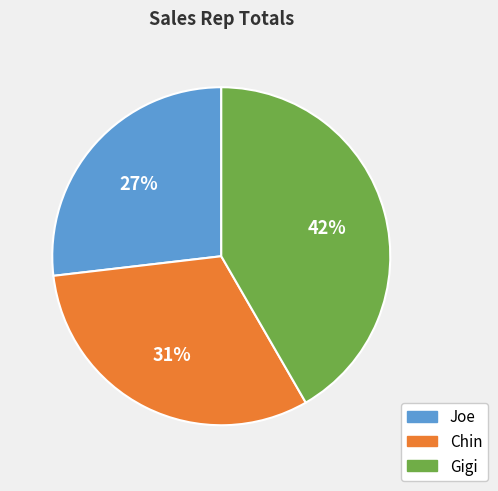

To the nearest percent, what is the combined percentage of Joe and Gigi?

69%